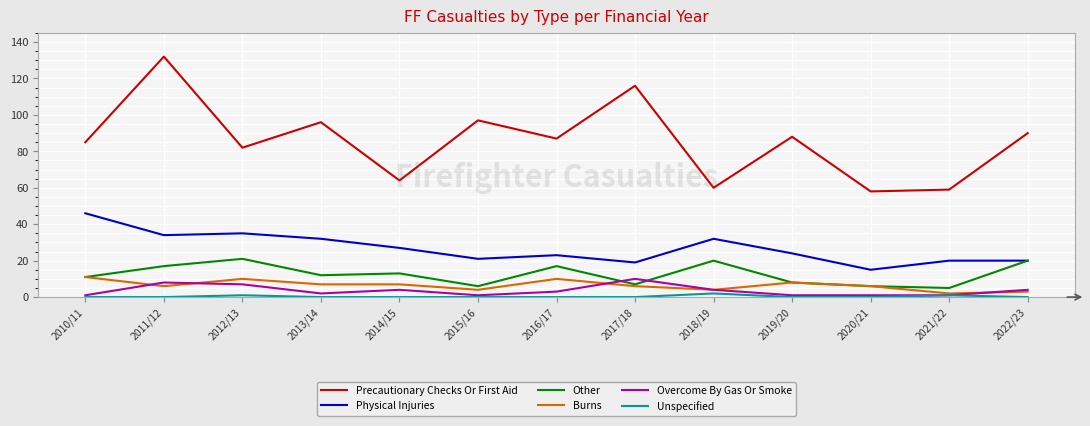

What is the difference between the Other values at 2010/11 and 2021/22?

6